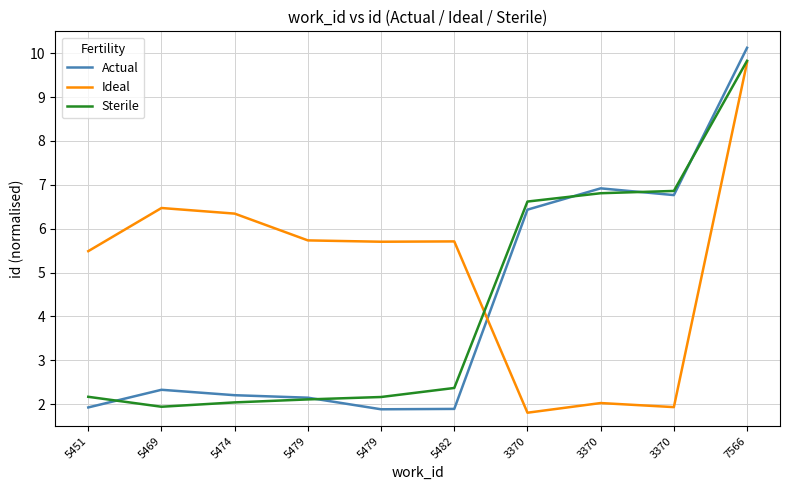

Is it true that Sterile equals 1.0 at 5482?

False